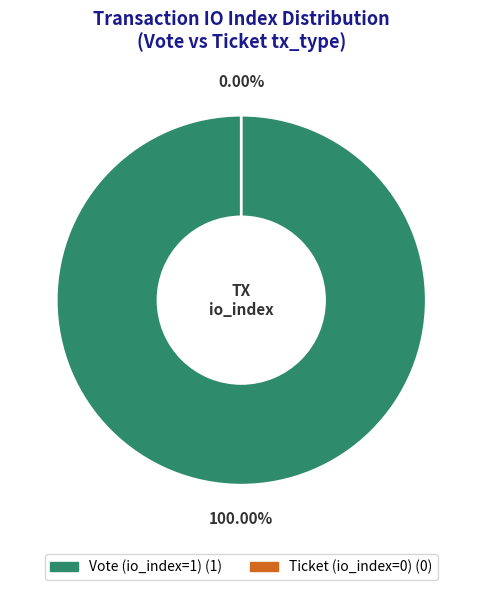

How many segments does this pie chart have?

2